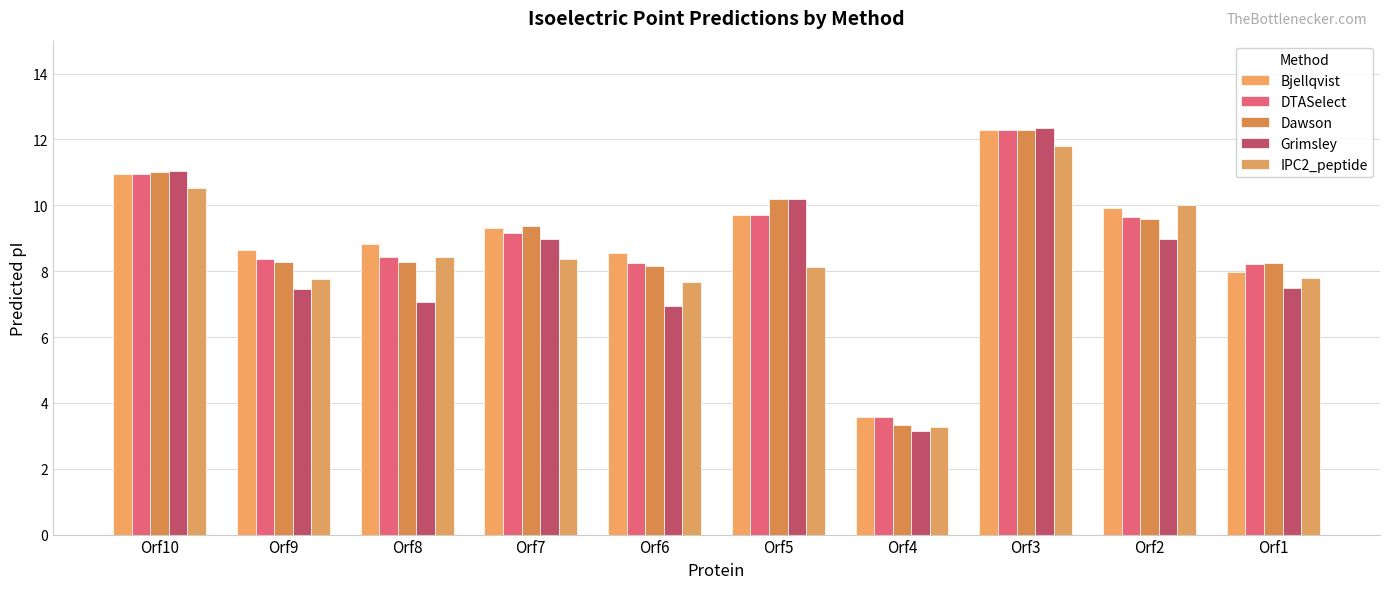

Rank the categories by DTASelect value from lowest to highest.

Orf4, Orf1, Orf6, Orf9, Orf8, Orf7, Orf2, Orf5, Orf10, Orf3